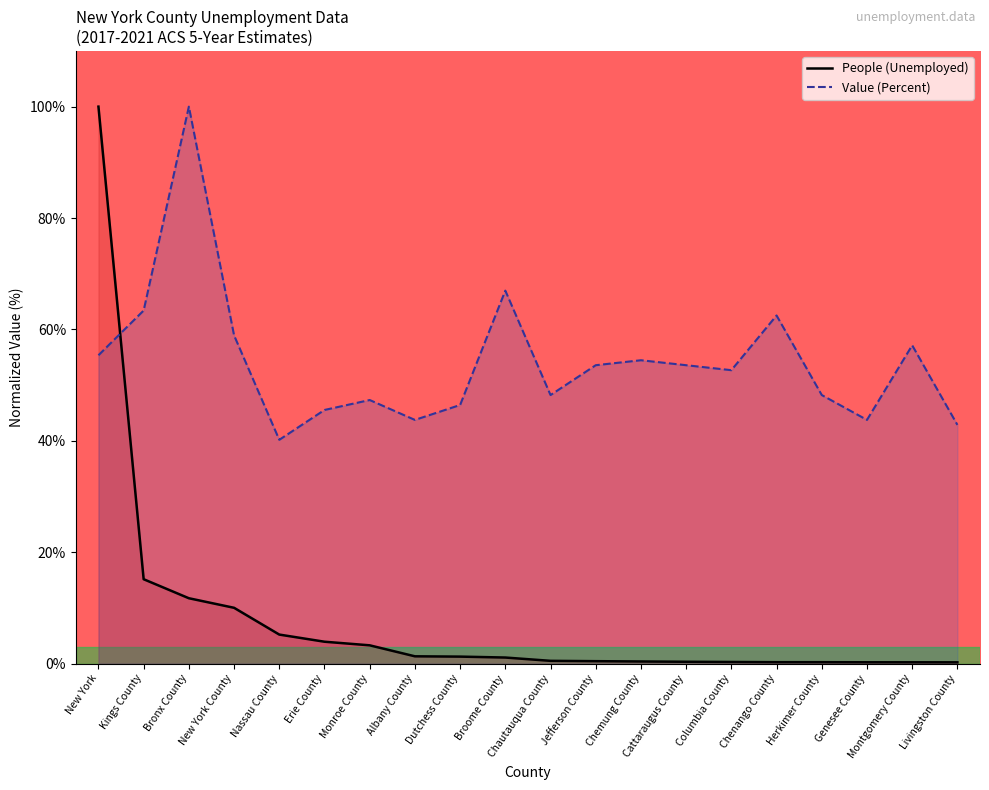

What is the spread (max minus min) of values at Montgomery County?

56.9